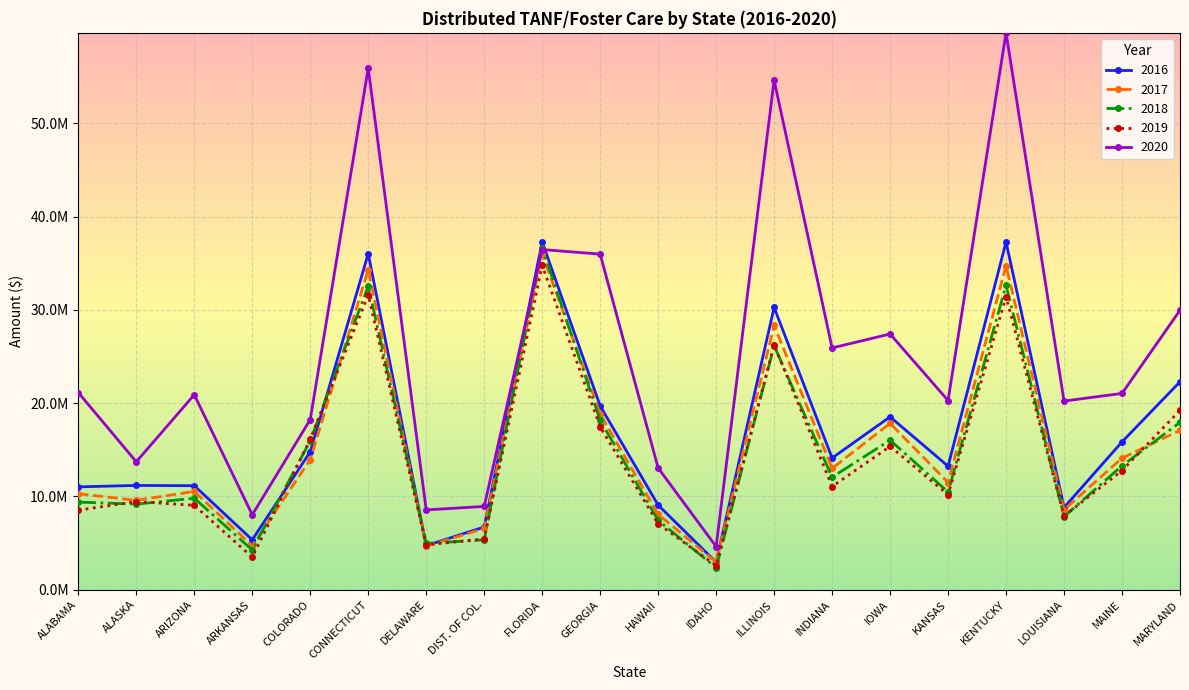

Is this an area chart (filled region under the line)?

No